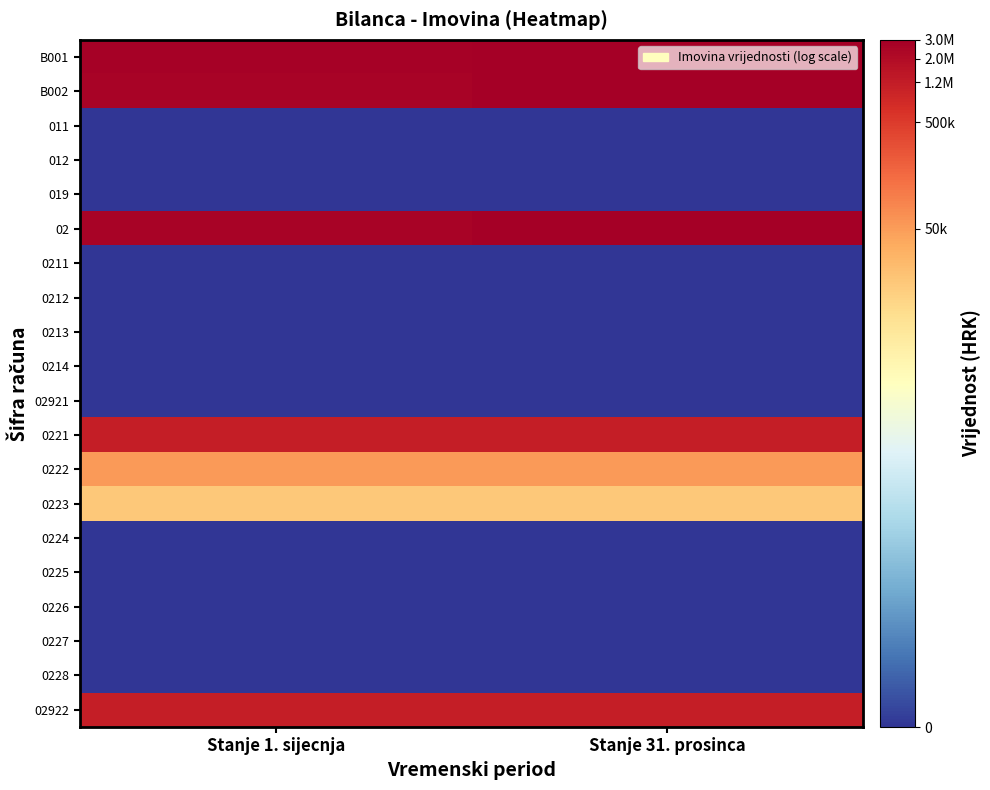

At Stanje 31. prosinca, list the series in order from smallest to largest.

011, 012, 019, 0211, 0212, 0213, 0214, 02921, 0224, 0225, 0226, 0227, 0228, 0223, 0222, 02922, 0221, B002, 02, B001